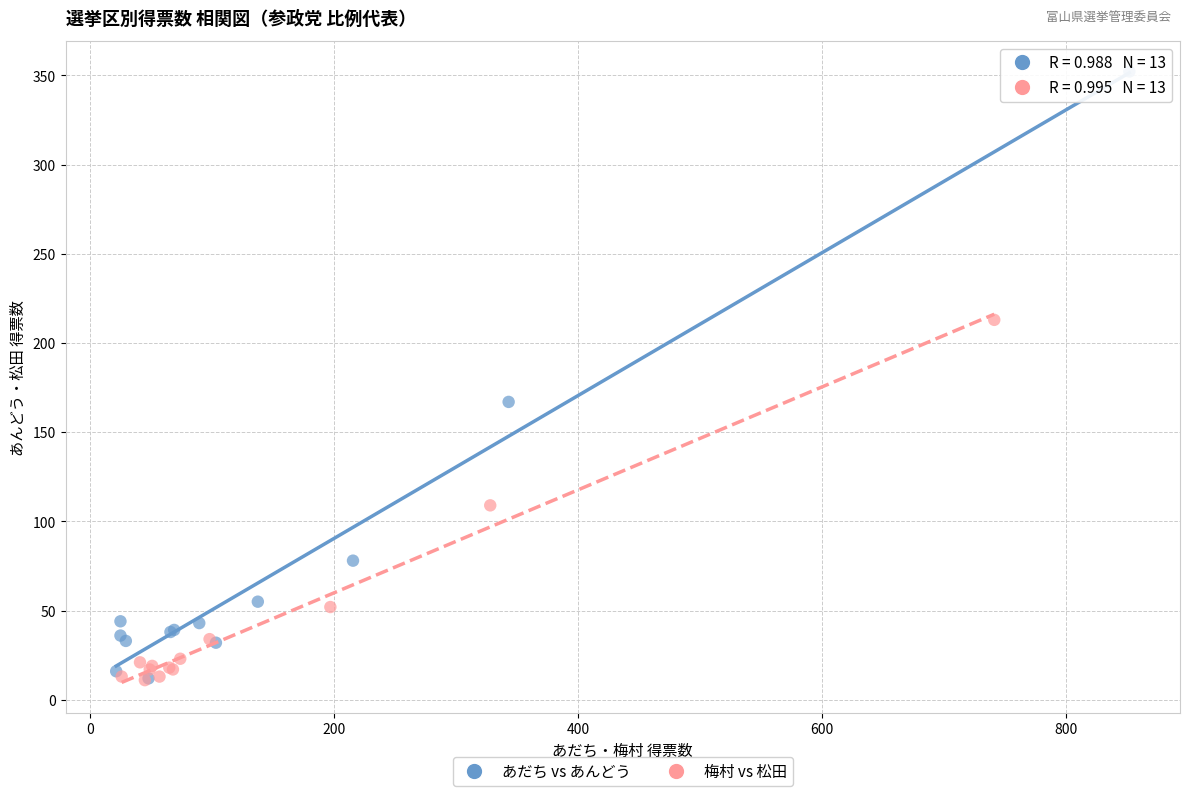

What are all the series names shown in the legend?

あだち vs あんどう, 梅村 vs 松田